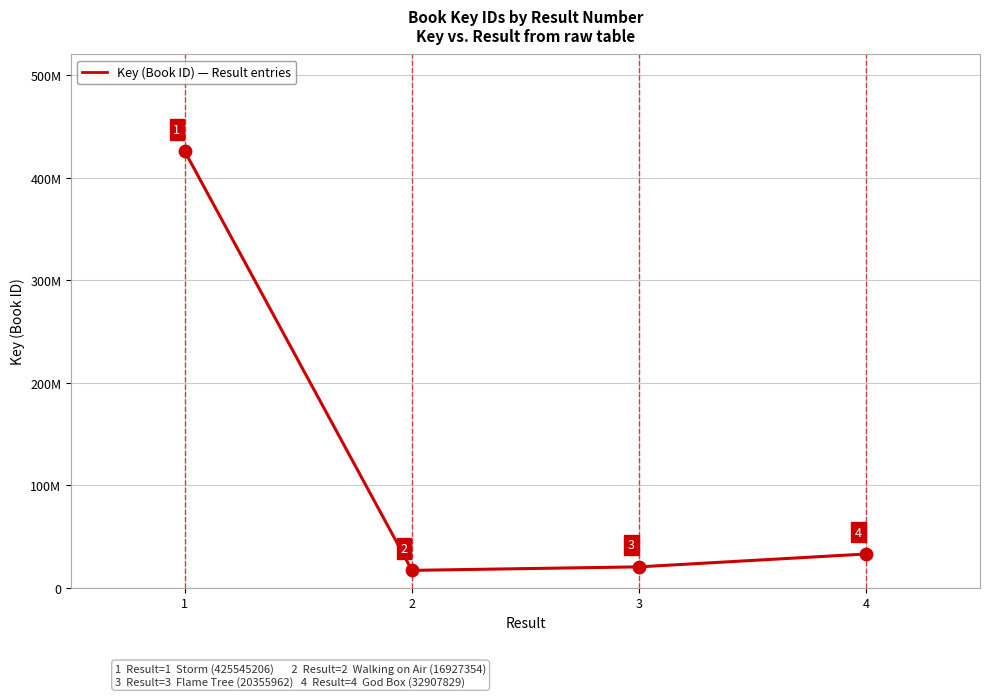

Approximately how many times larger is the value at 2 compared to 4?

0.5